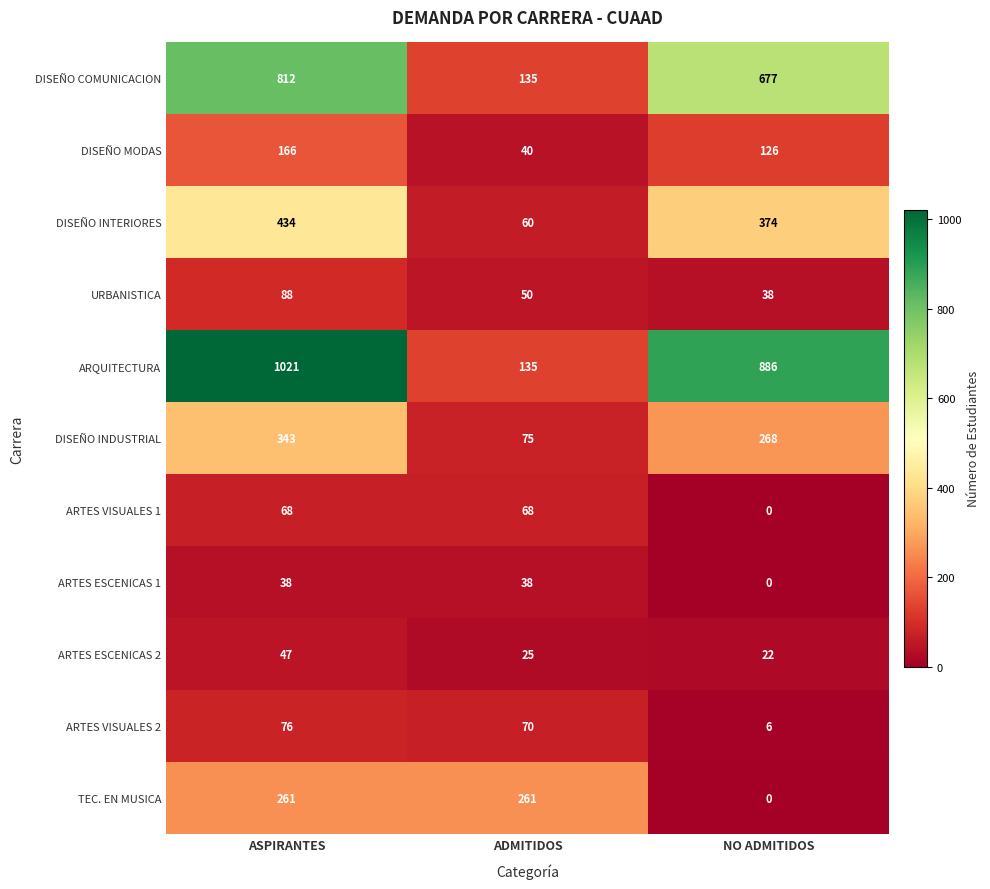

Which series has the largest total across all categories?

ARQUITECTURA